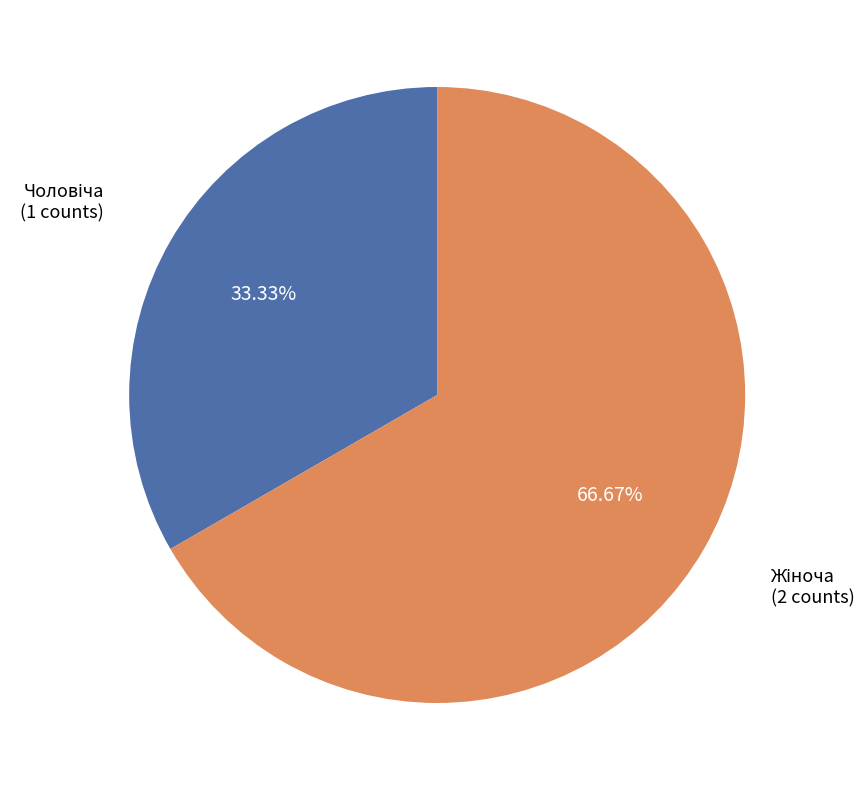

Is there a majority slice in this chart?

Yes